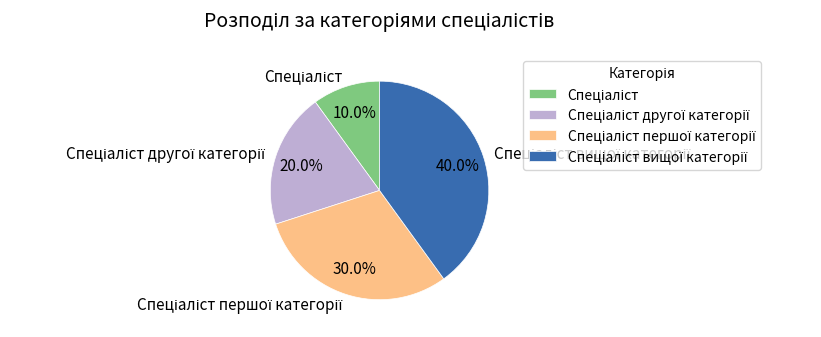

Is there any slice that represents more than half of the pie?

No